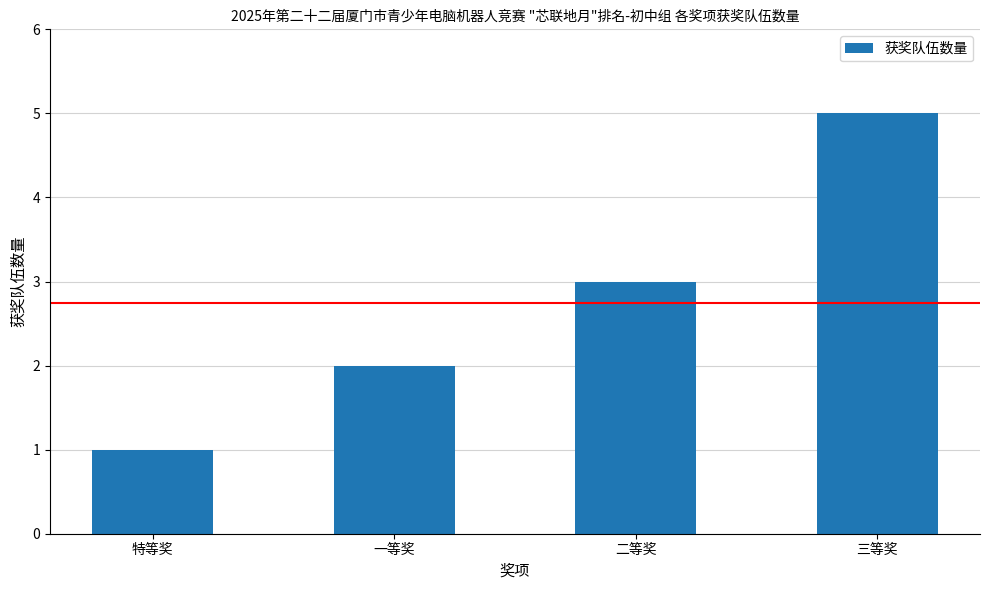

Approximately how many times larger is the value at 三等奖 compared to 二等奖?

1.7